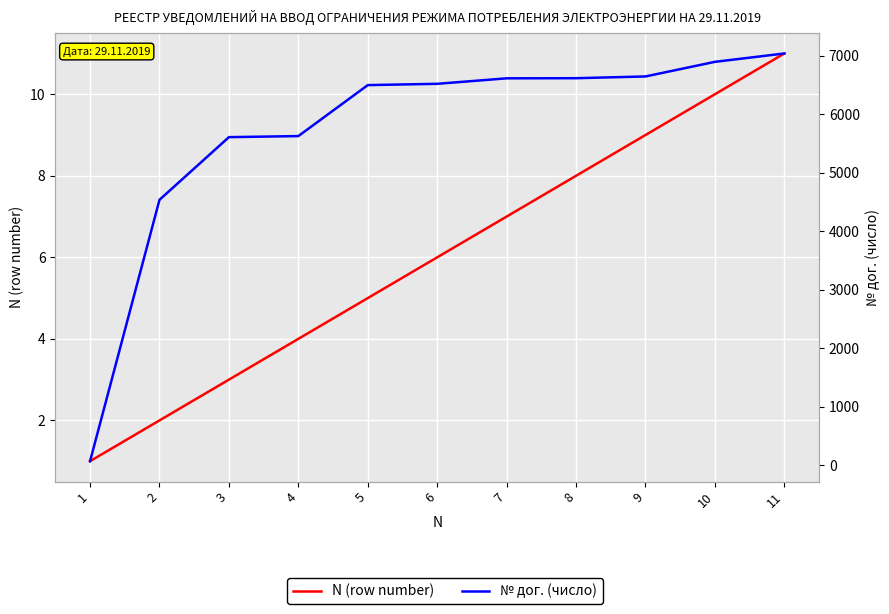

What is the difference between the maximum and minimum values in the N (row number) series?

10